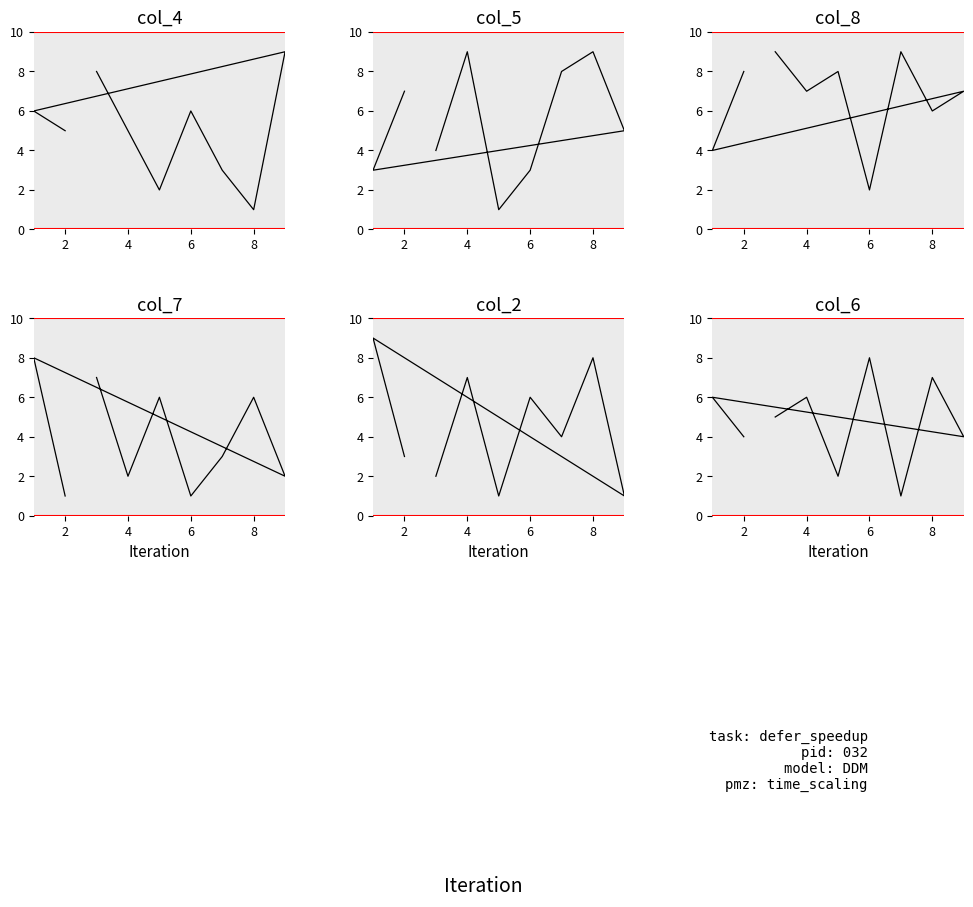

What is the spread (max minus min) of values at 4?

7